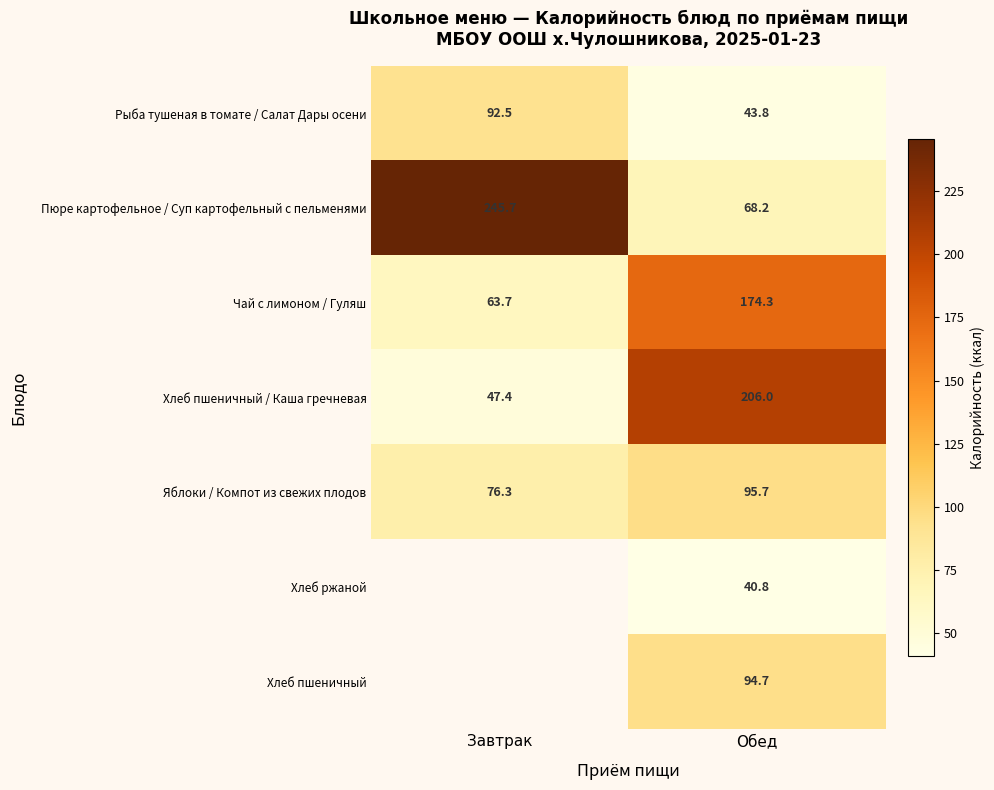

At how many categories does at least one series exceed 222?

1